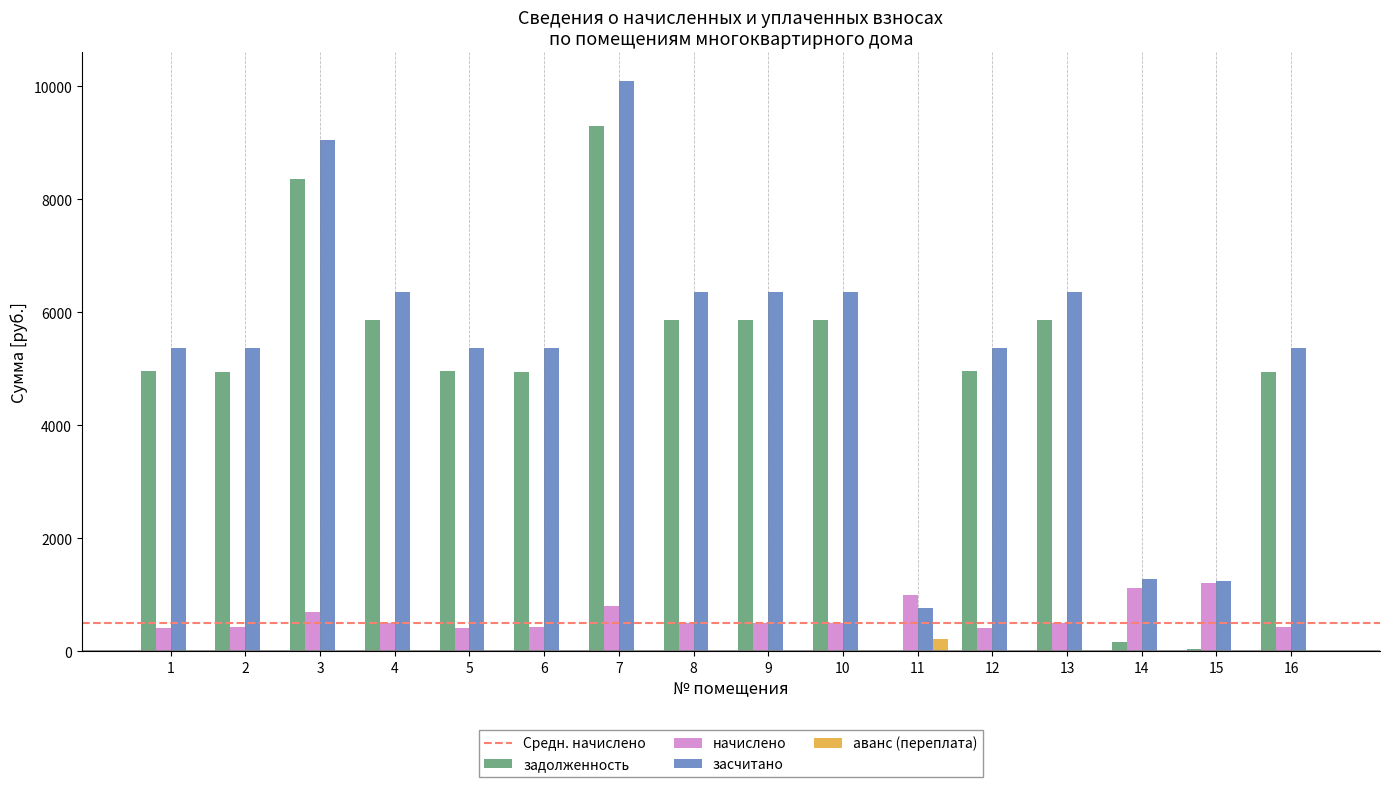

What is the total value across all series at 13?

12700.2